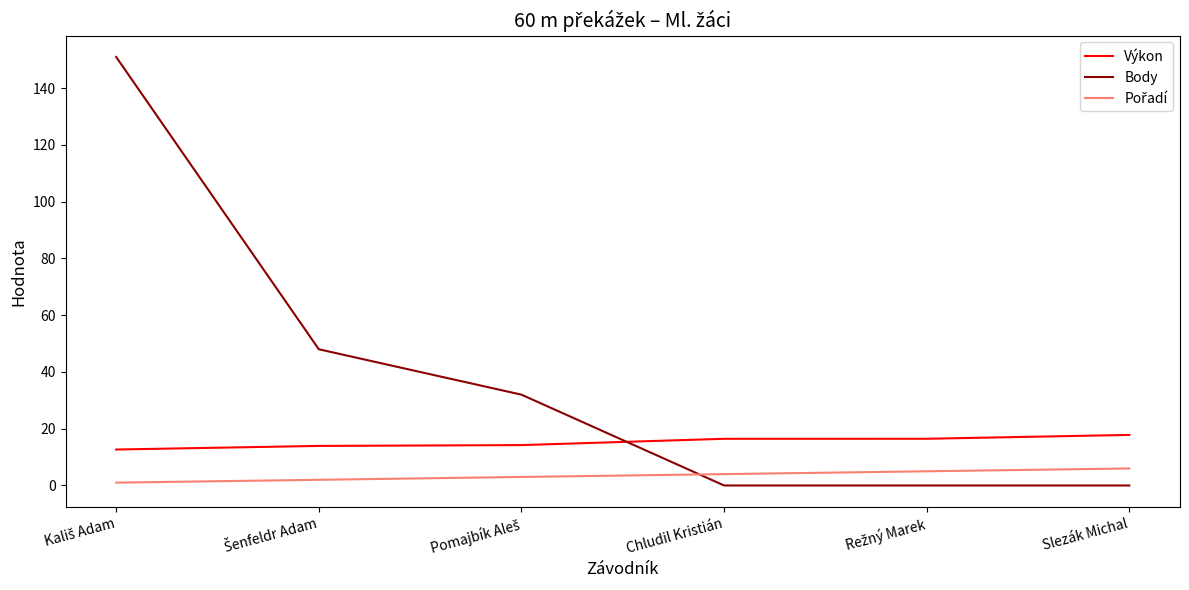

Which series has the largest range (max minus min)?

Body